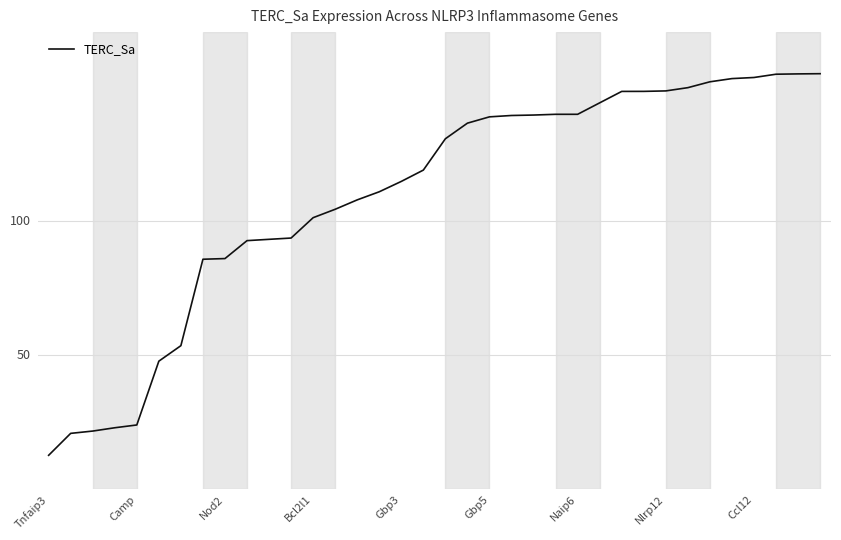

Does the chart display data point markers on the line(s)?

No